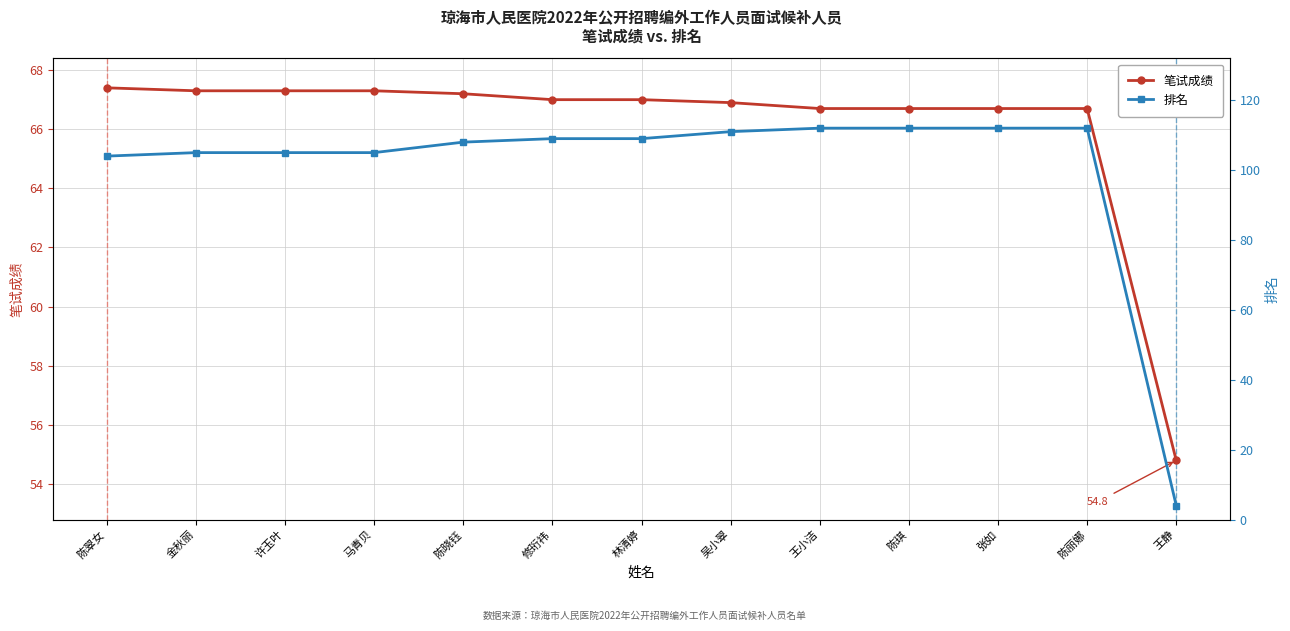

What is the value of the 排名 point at the 5th from the left?

108.0